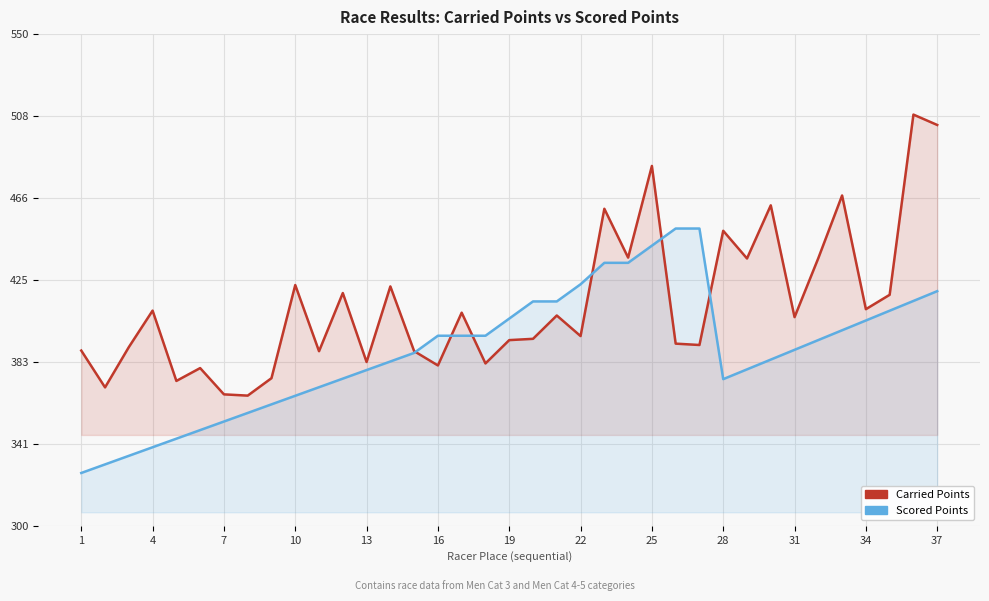

Between 14 and 30, which is larger?

30